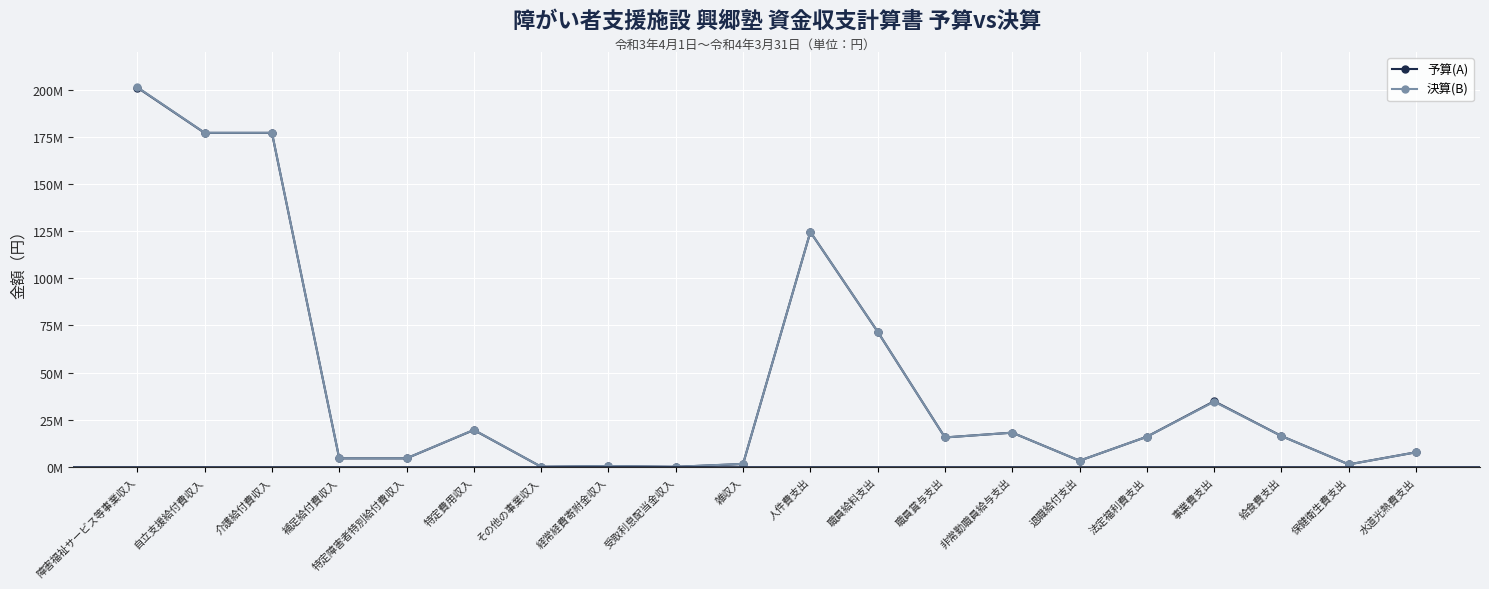

Is this an area chart (filled region under the line)?

No